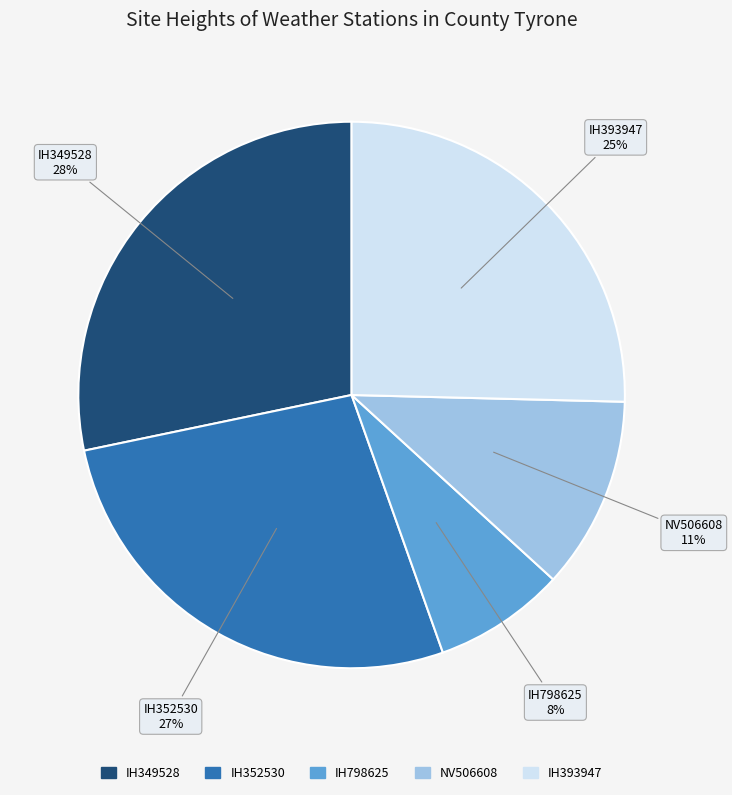

To the nearest percent, what is the average slice percentage?

20%